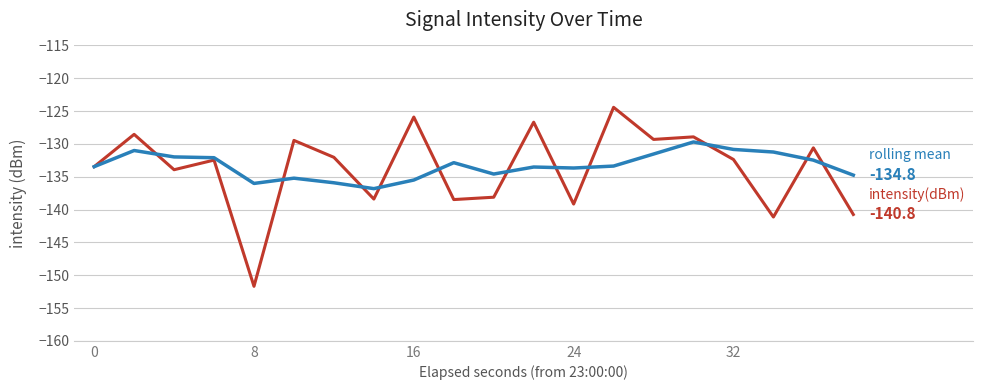

What is the greatest value displayed?

-124.4